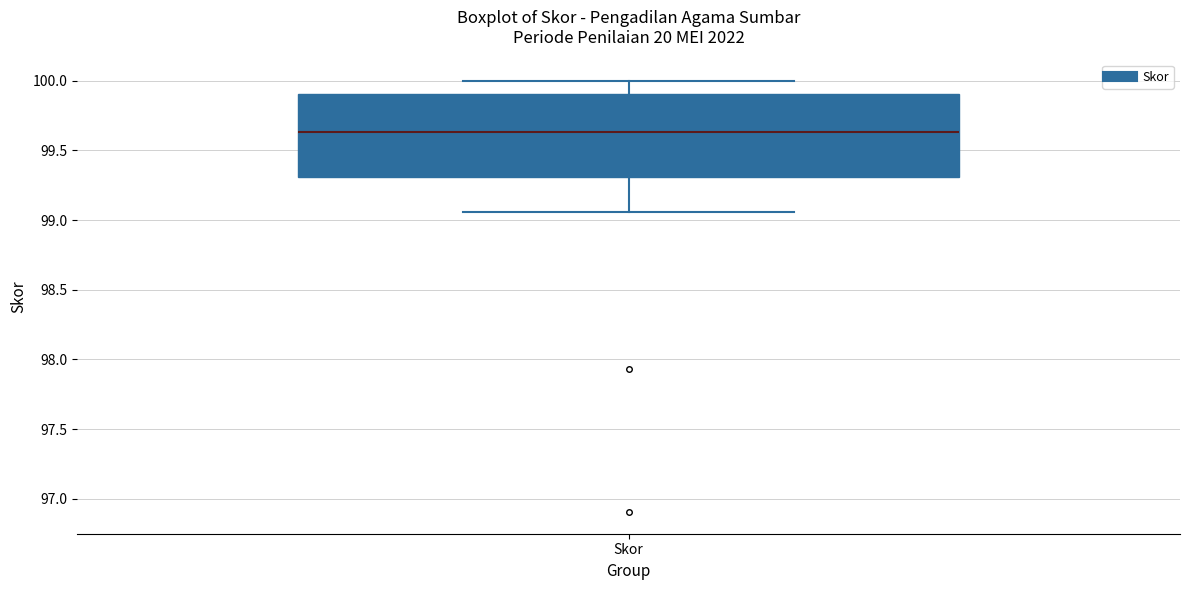

Where does the upper whisker of the box for Skor end on the y-axis? The values are not printed on the chart, so give them approximately, as read against the axis.

100.00